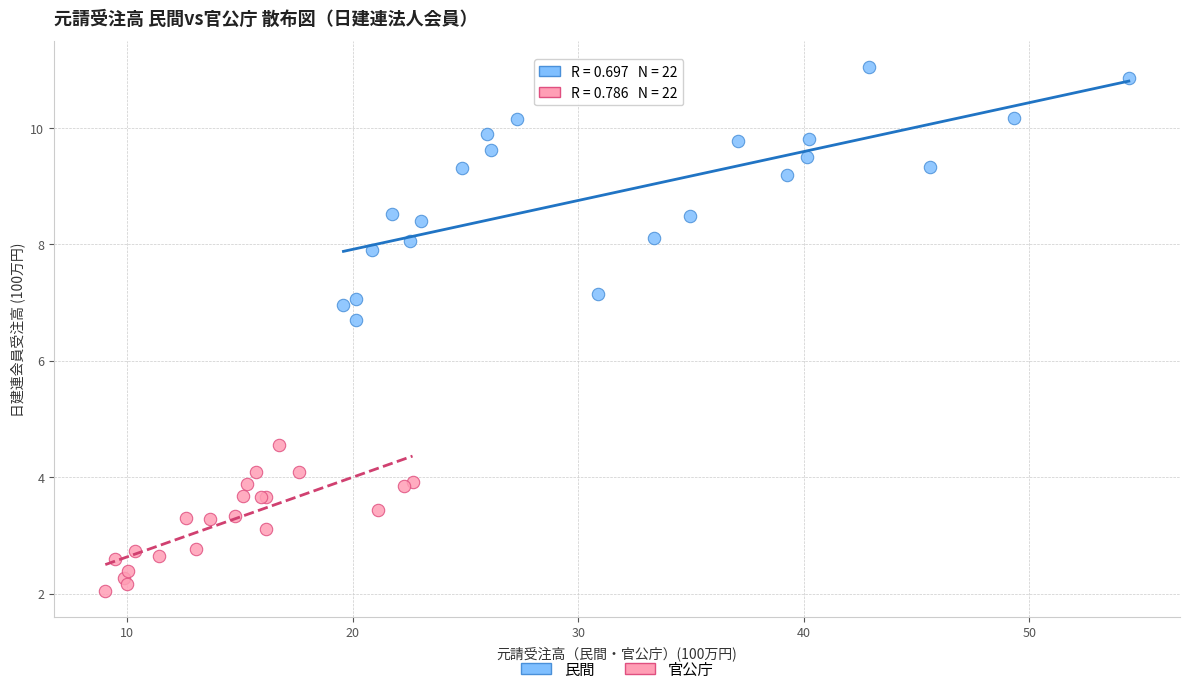

Which series has the largest Y range (max minus min)?

民間